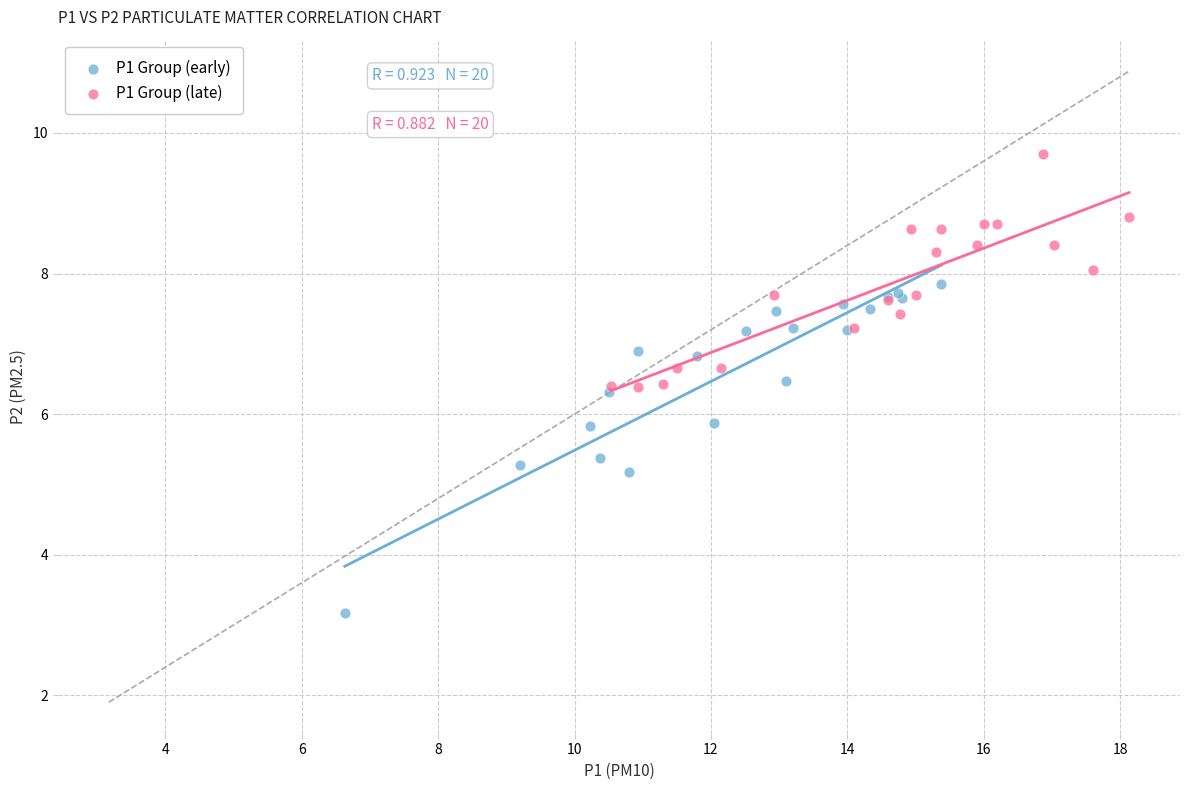

Which series reaches the minimum Y coordinate?

P1 Group (early)